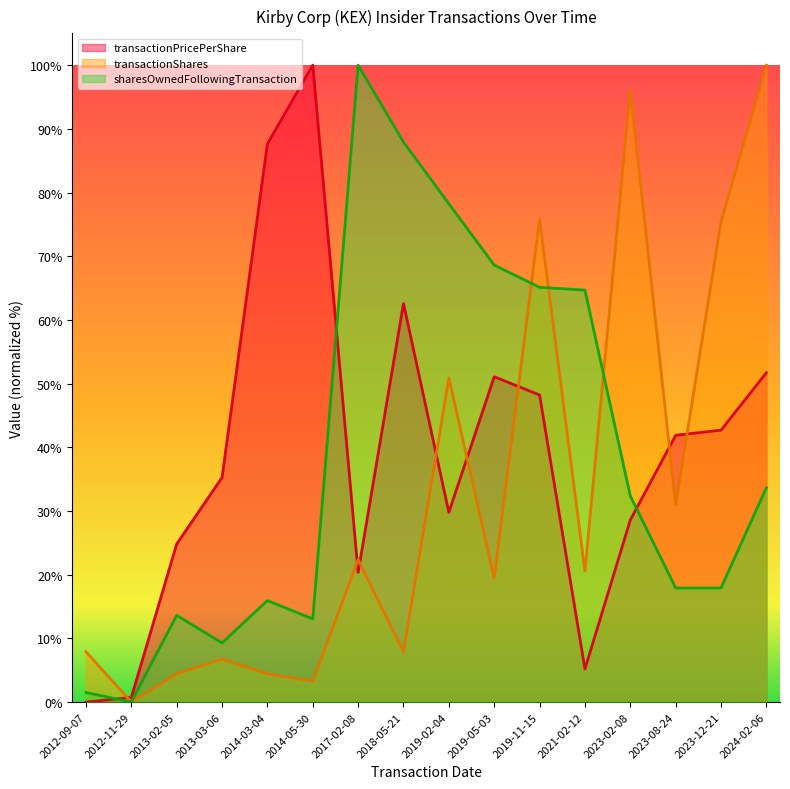

What is the maximum value shown in the chart?

100.0